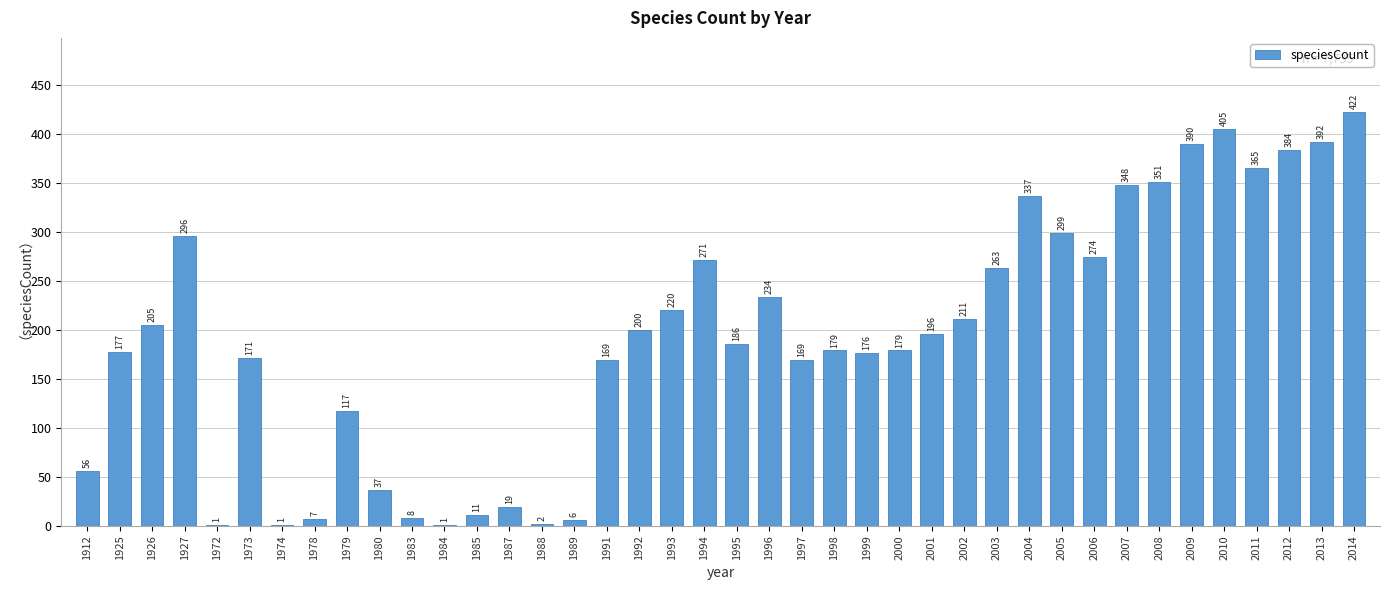

Reading left to right, what are all the values shown in this chart?

1912=56	1925=177	1926=205	1927=296	1972=1	1973=171	1974=1	1978=7	1979=117	1980=37	1983=8	1984=1	1985=11	1987=19	1988=2	1989=6	1991=169	1992=200	1993=220	1994=271	1995=186	1996=234	1997=169	1998=179	1999=176	2000=179	2001=196	2002=211	2003=263	2004=337	2005=299	2006=274	2007=348	2008=351	2009=390	2010=405	2011=365	2012=384	2013=392	2014=422